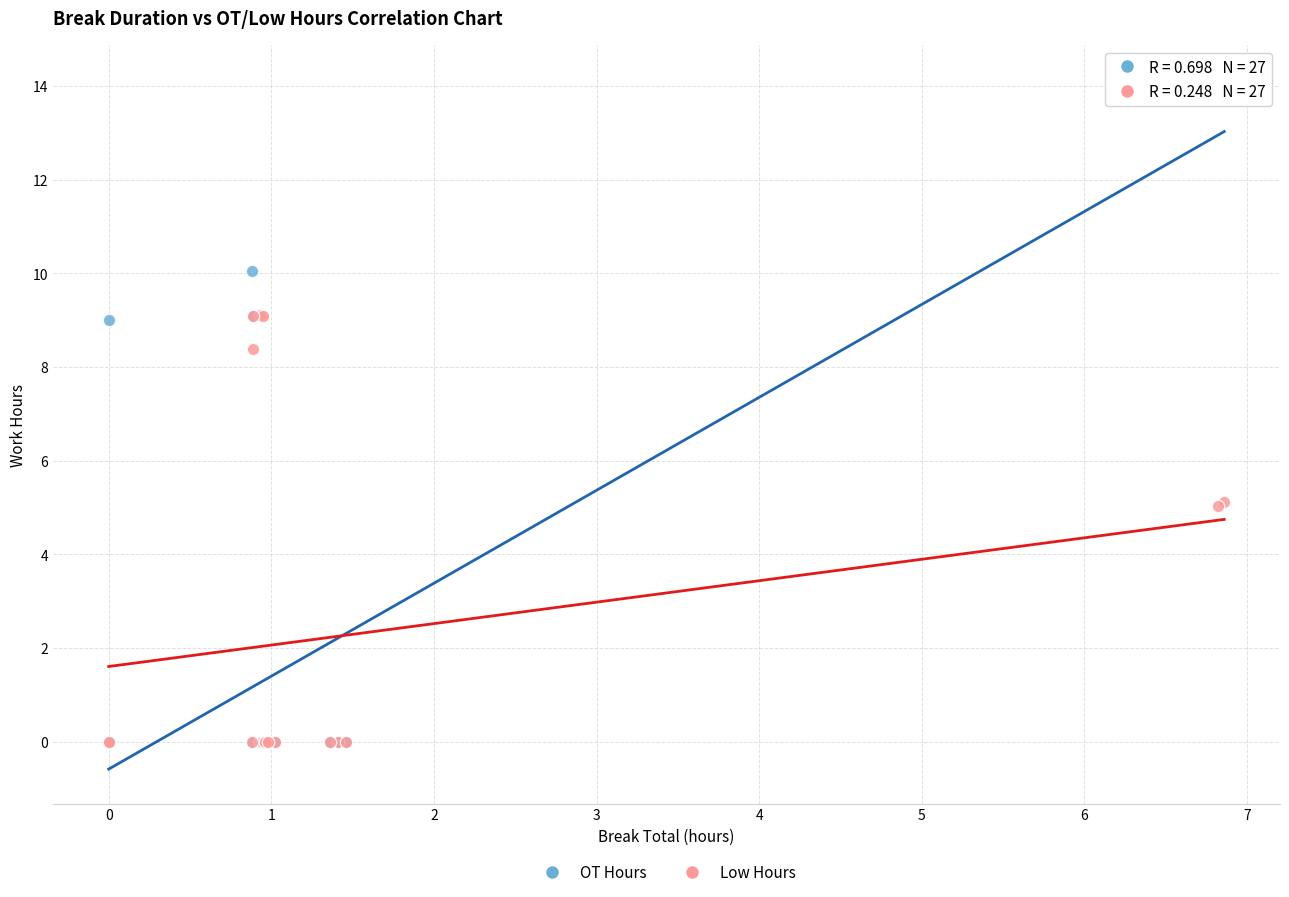

In the OT Hours series, what Y value is closest to 7?

9.0